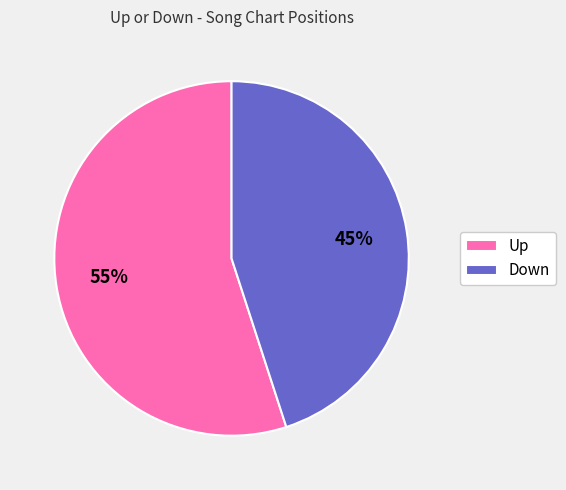

Rank the categories by value from lowest to highest.

Down, Up